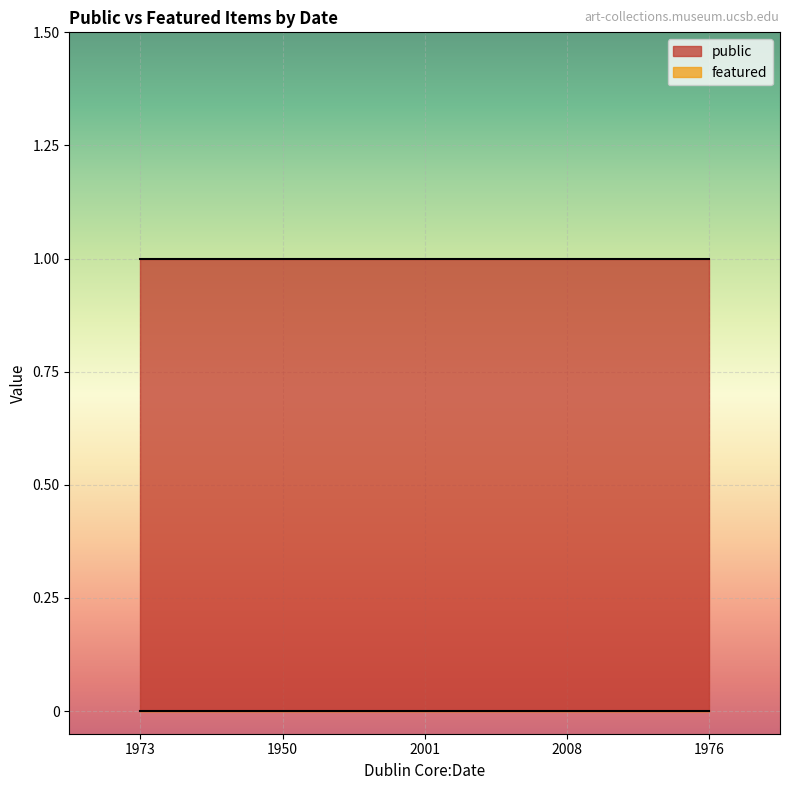

Which has a higher value, 1976 or 1973?

1976